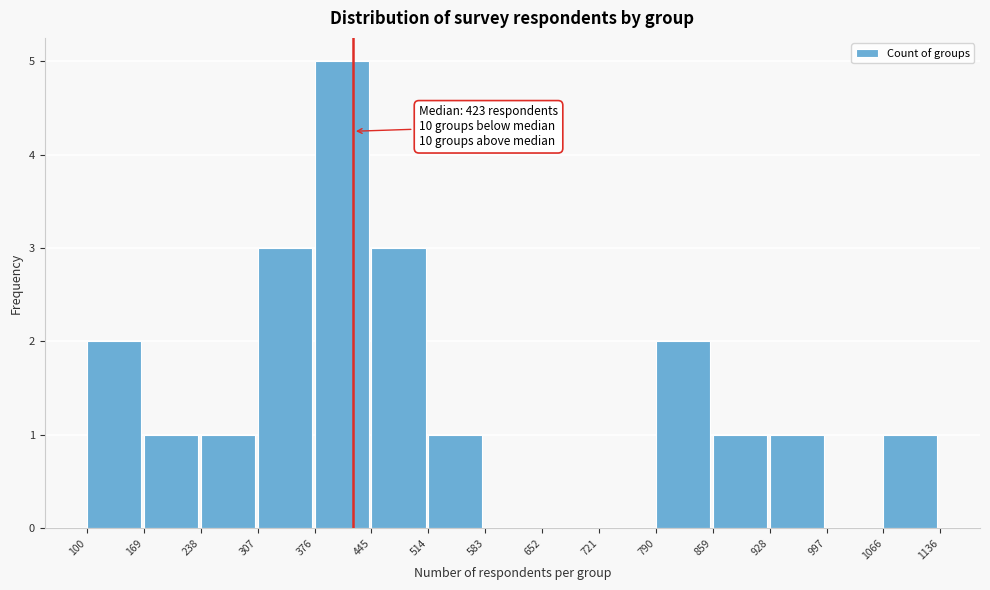

Which range on the x-axis has the tallest bar?

376 to 445